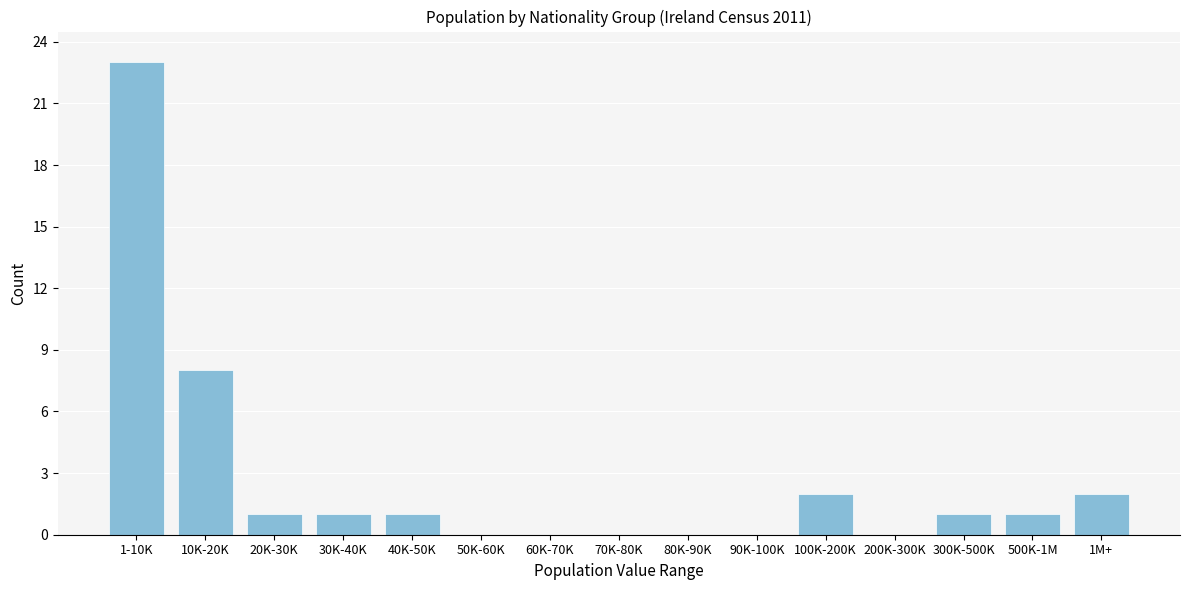

Reading left to right, extract all data points from this chart.

1-10K=23	10K-20K=8	20K-30K=1	30K-40K=1	40K-50K=1	50K-60K=0	60K-70K=0	70K-80K=0	80K-90K=0	90K-100K=0	100K-200K=2	200K-300K=0	300K-500K=1	500K-1M=1	1M+=2